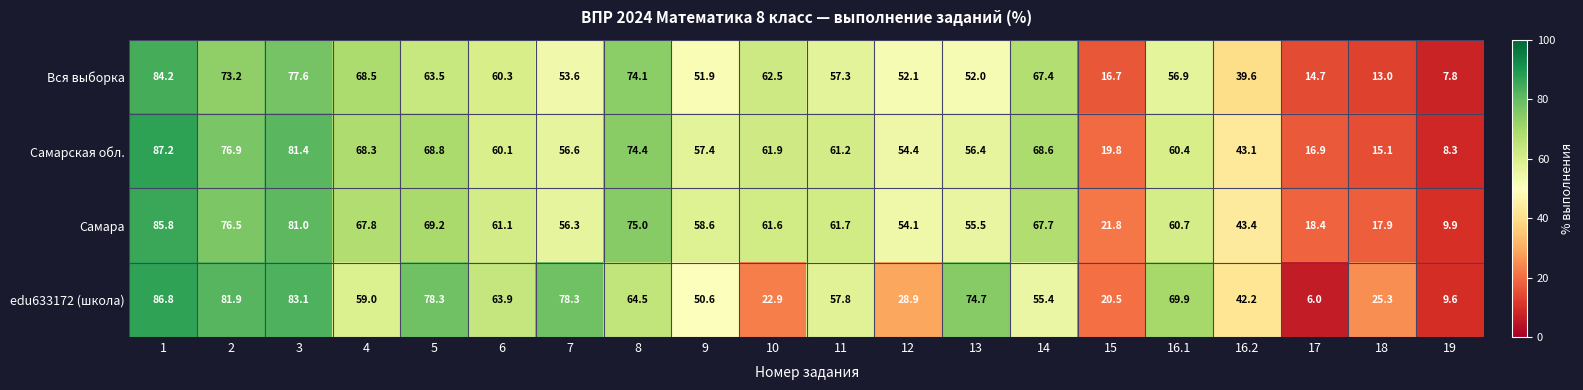

What is the smallest value displayed?

6.0